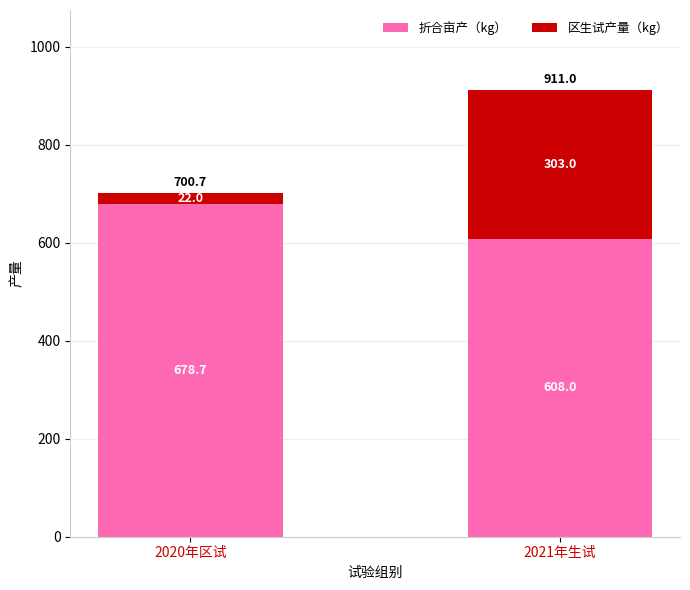

What is the difference between the 折合亩产（kg） values at 2020年区试 and 2021年生试?

70.7